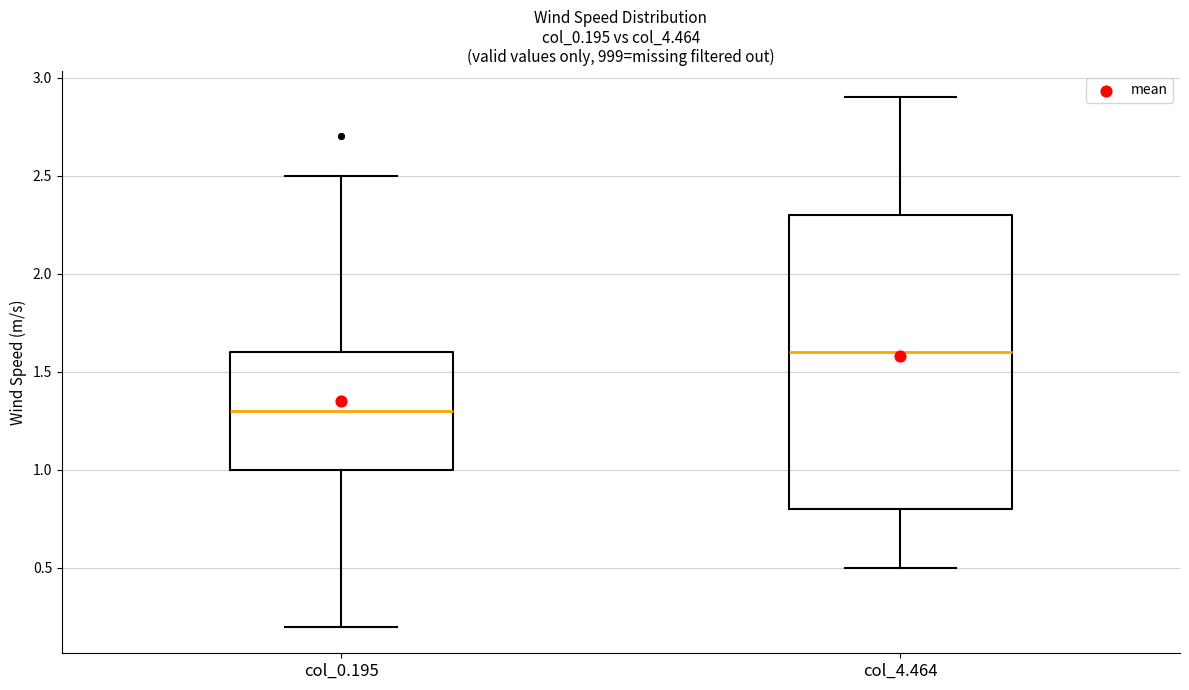

Which box is the tallest, from its lower edge to its upper edge?

col_4.464